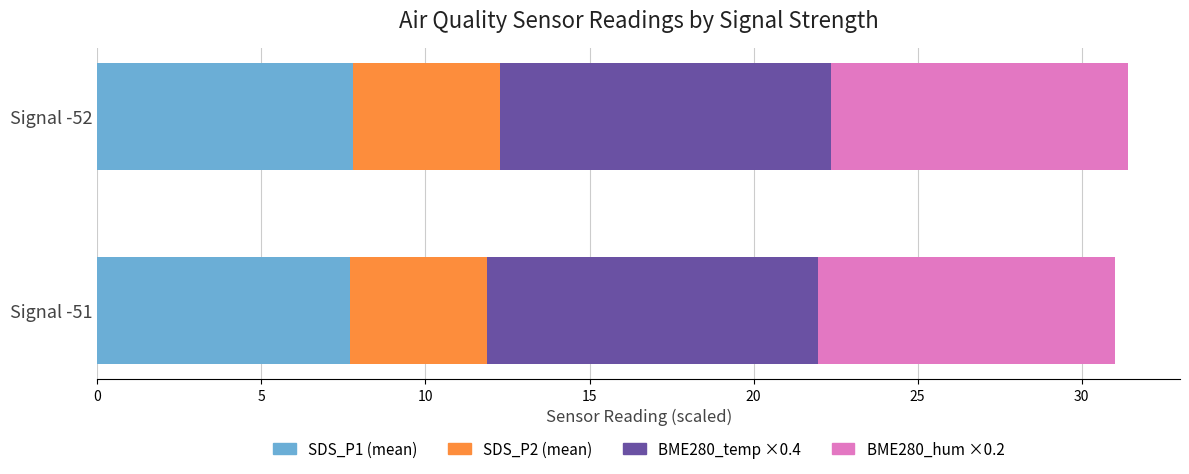

How many distinct data groups are displayed?

4